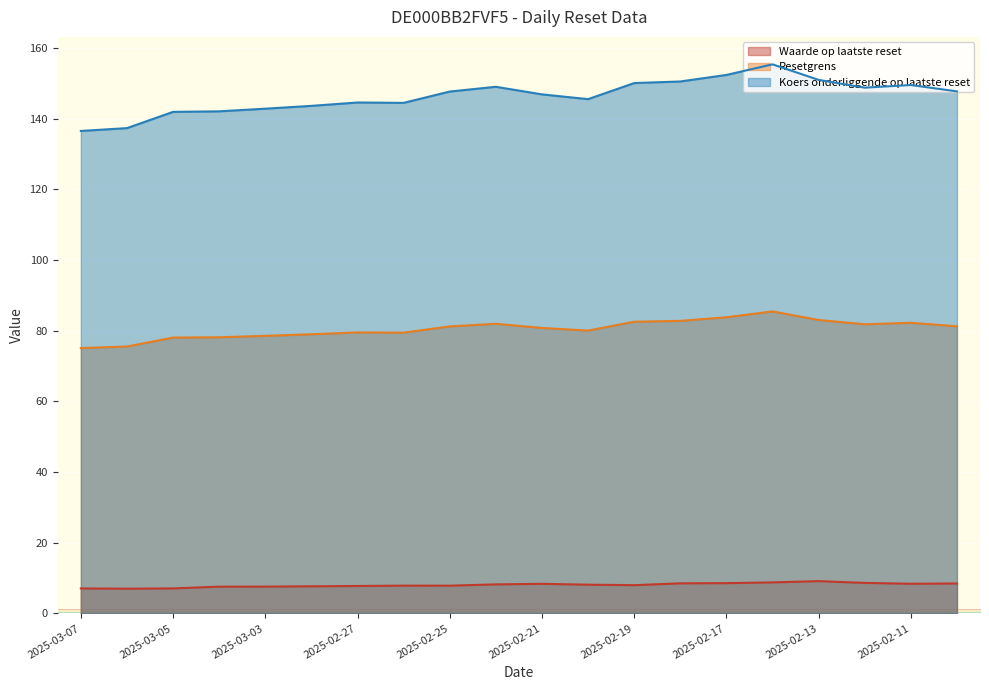

What is the label of the 11th point from the right?

2025-02-24